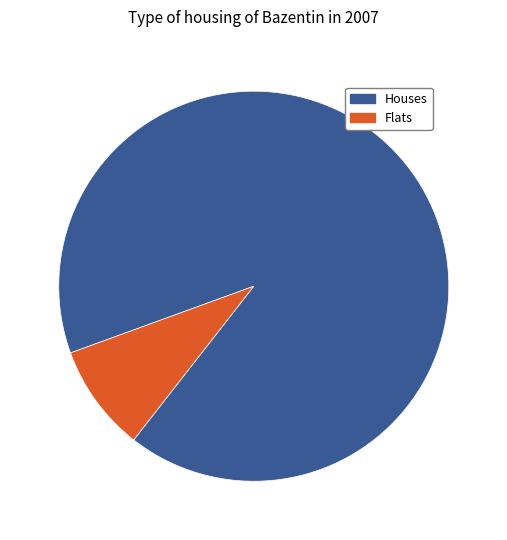

Count the number of slices in the pie.

2